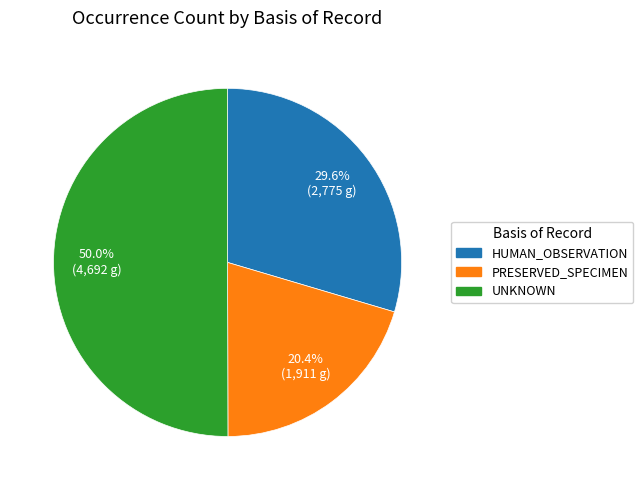

To the nearest percent, what is the difference between the UNKNOWN and PRESERVED_SPECIMEN slice percentages?

30%